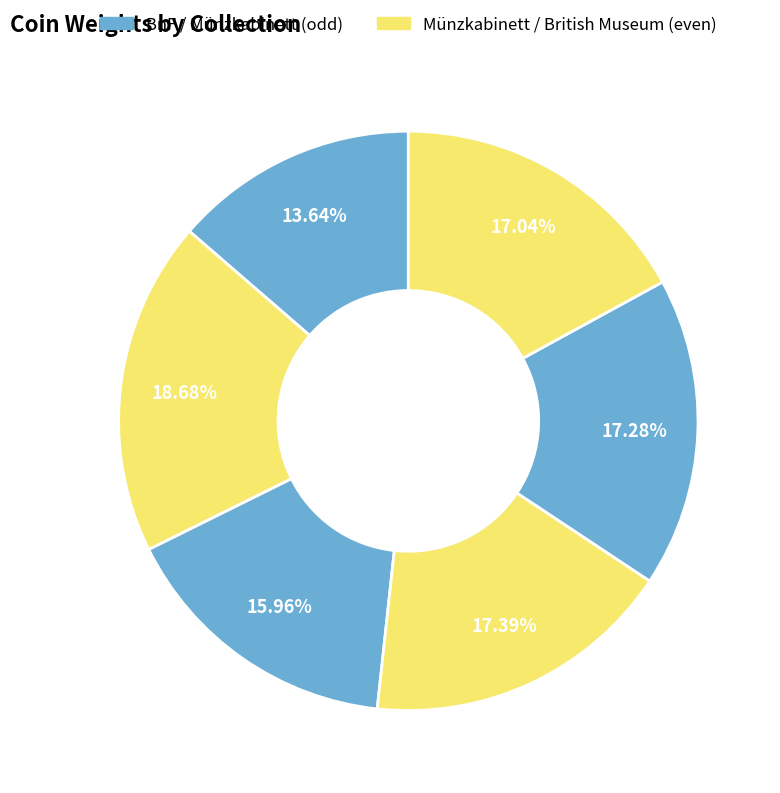

What is the smallest slice in the pie chart?

Bibliothèque nationale de France